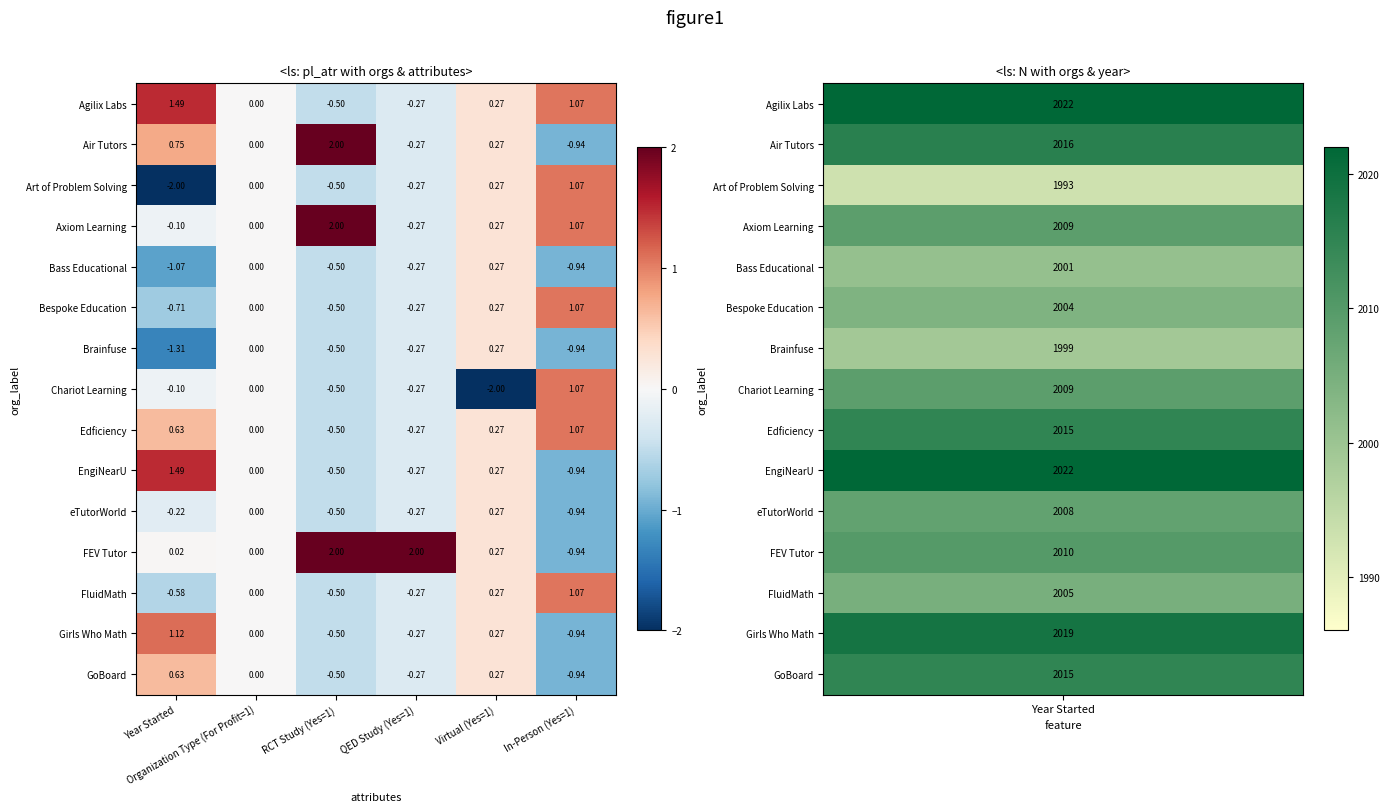

What is the maximum value shown in the chart?

2.0